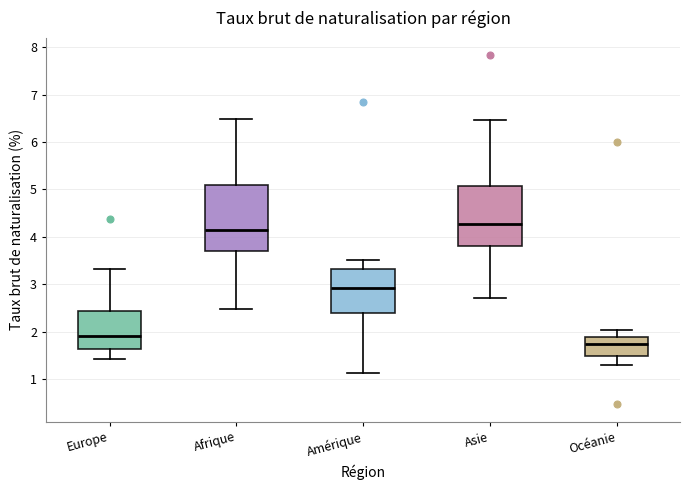

Which box's median line is the lowest?

Océanie